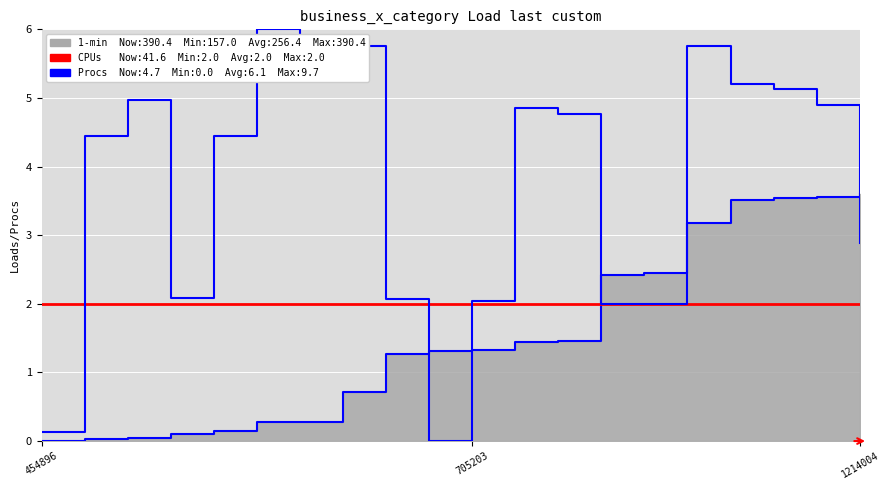

Which series ends up on top after the final intersection of Procs (col_10) and CPUs (col_16)?

Procs (col_10)